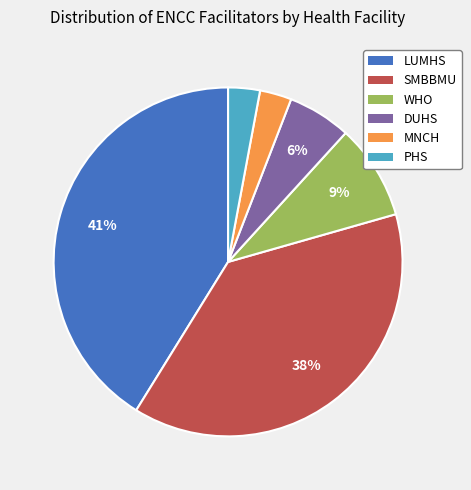

How many slices are in this pie chart?

6